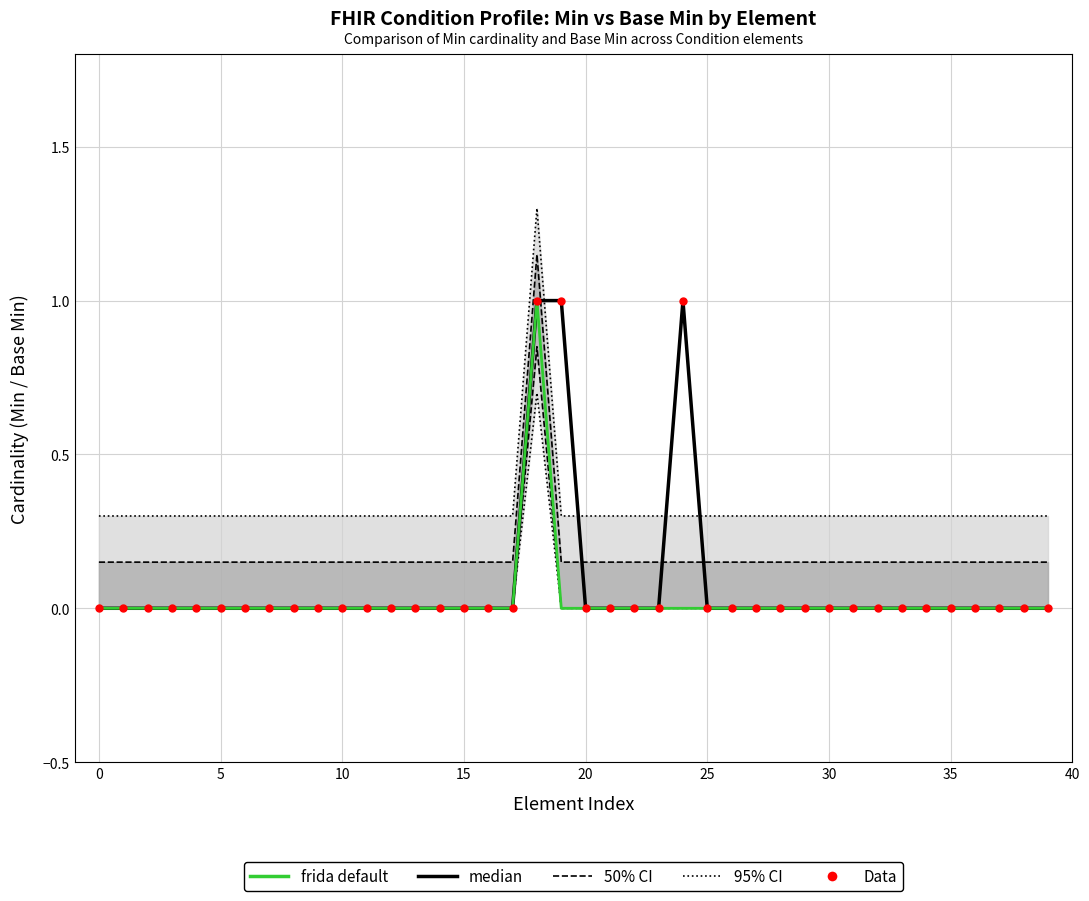

At how many categories does at least one series exceed 0?

3